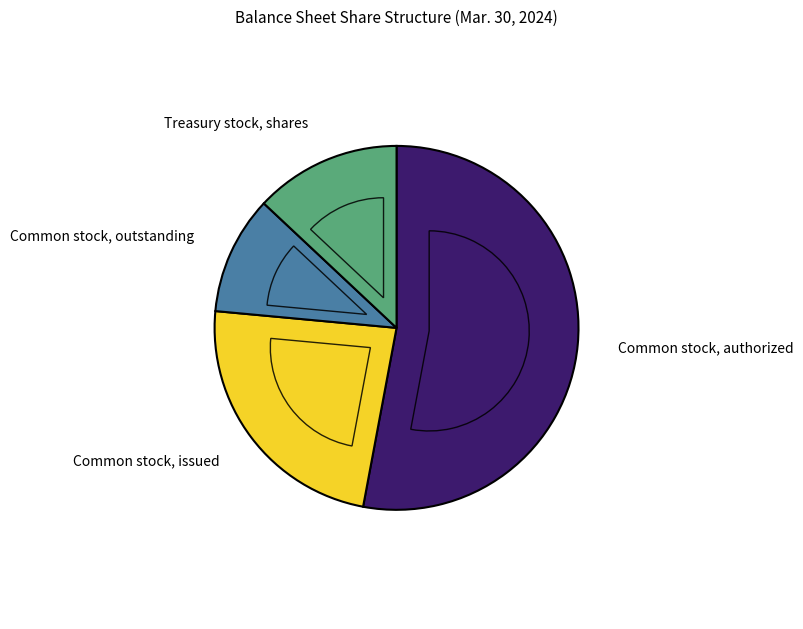

Is Common stock, outstanding (in shares) the majority of the pie?

No